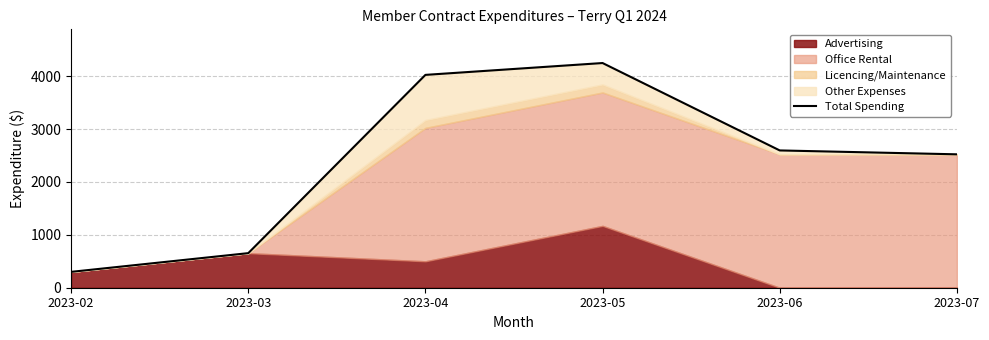

Between 2023-03 and 2023-02, which is larger?

2023-03